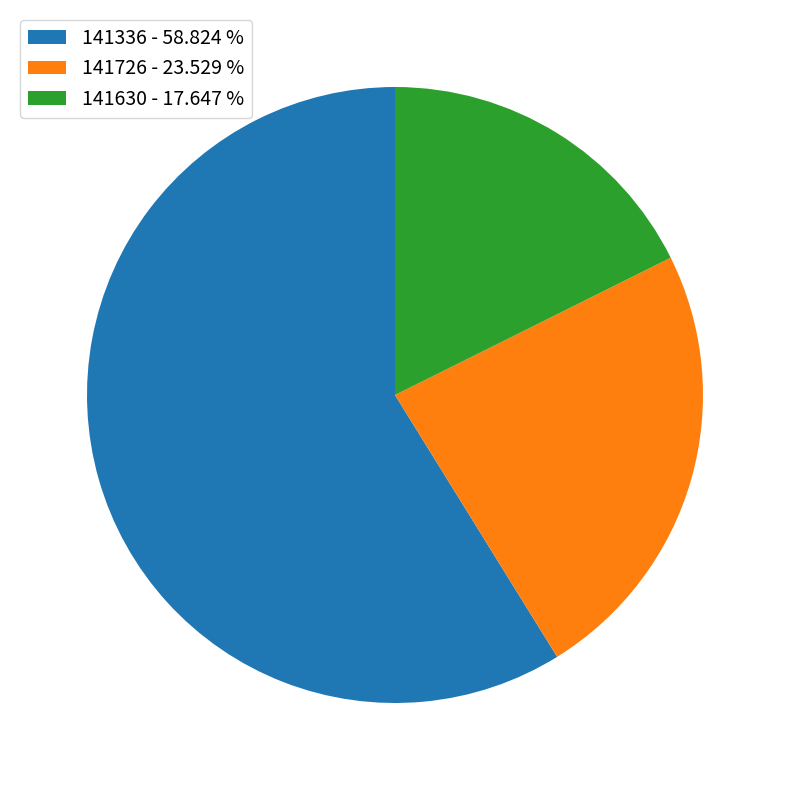

Do 141630 - 17.647 % and 141726 - 23.529 % together represent more than half of the pie?

No